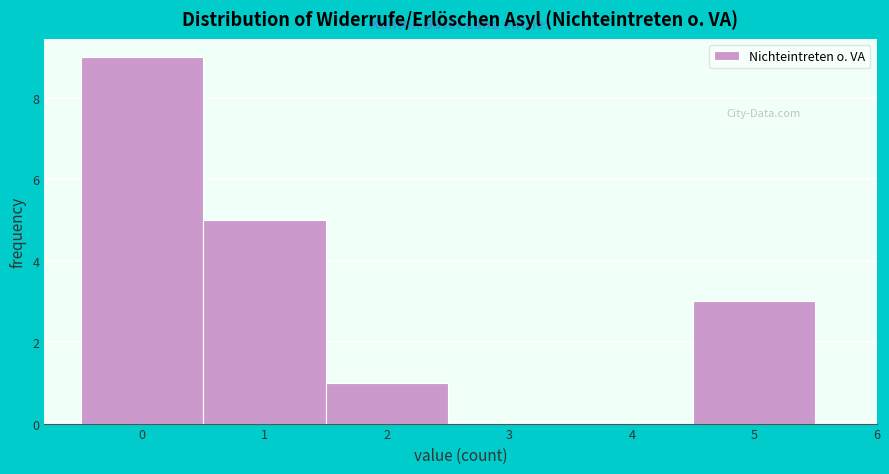

Over which range of the x-axis is the bar tallest?

-0.5 to 0.5